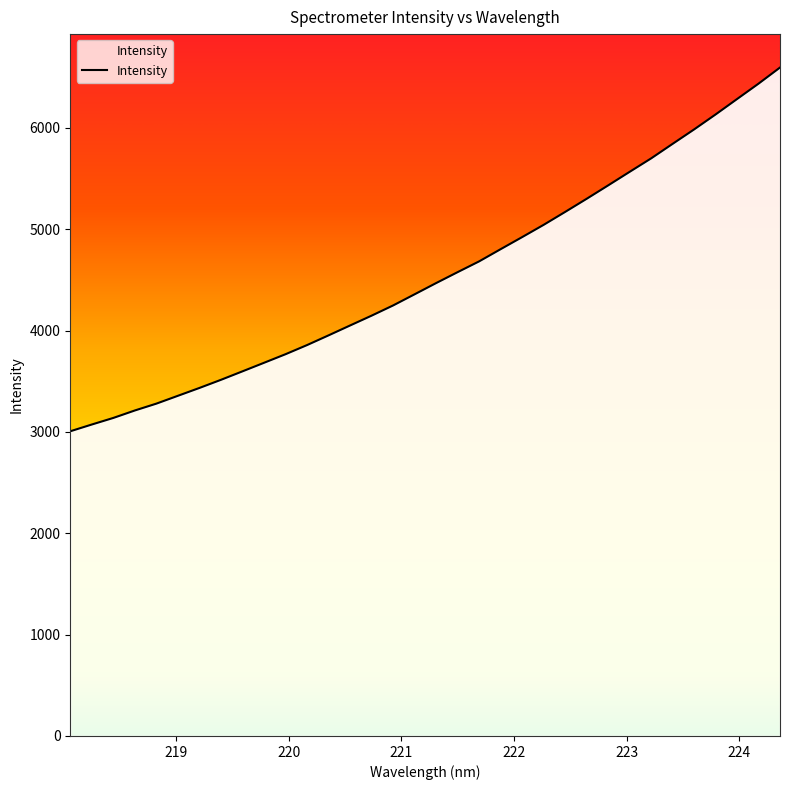

How many values exceed 4468?

17